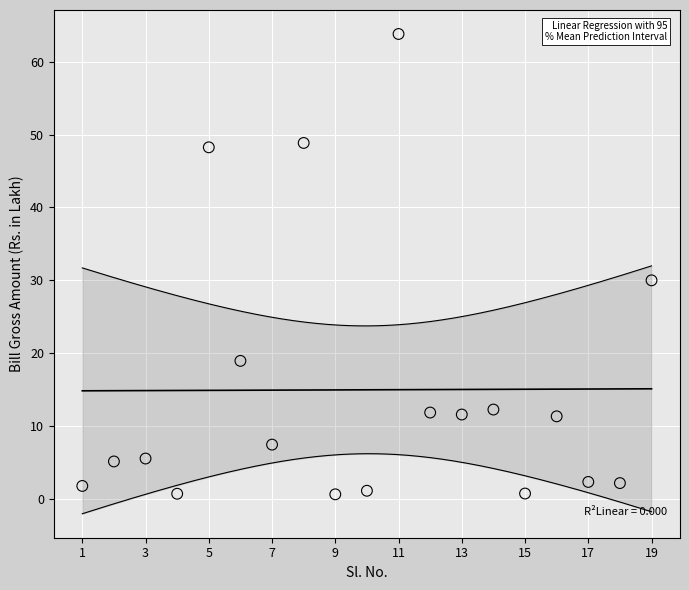

What is the range of Y values (max minus min)?

63.2